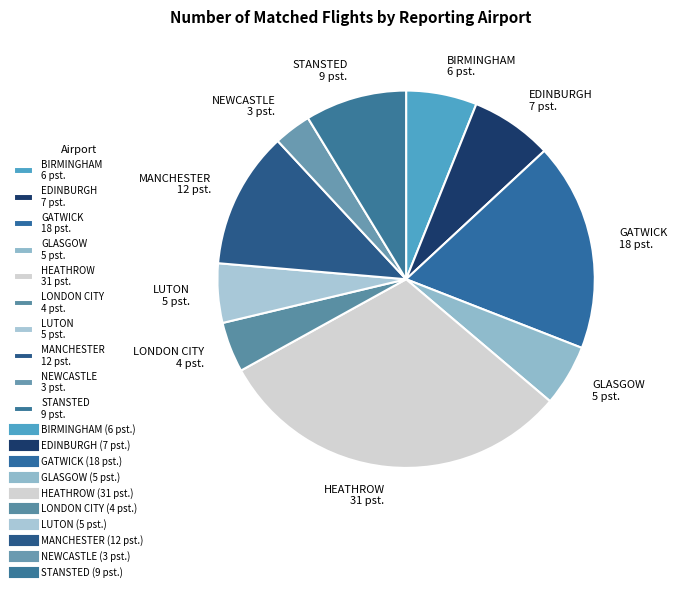

Is LONDON CITY the majority of the pie?

No